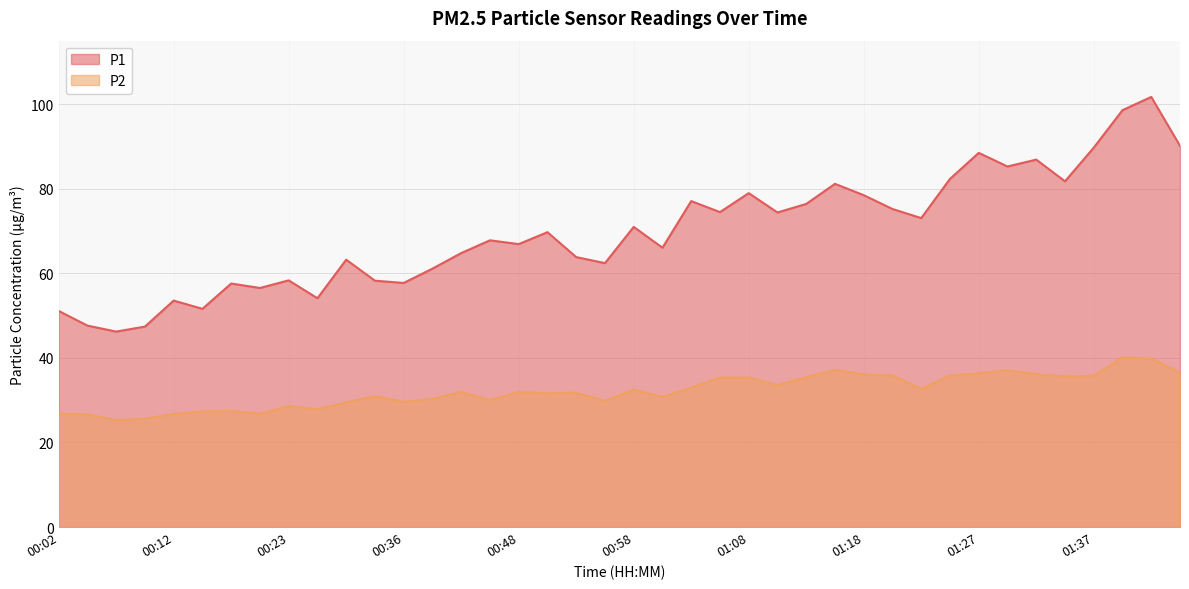

What is the difference between the maximum and second lowest values in the P2 series?

14.5